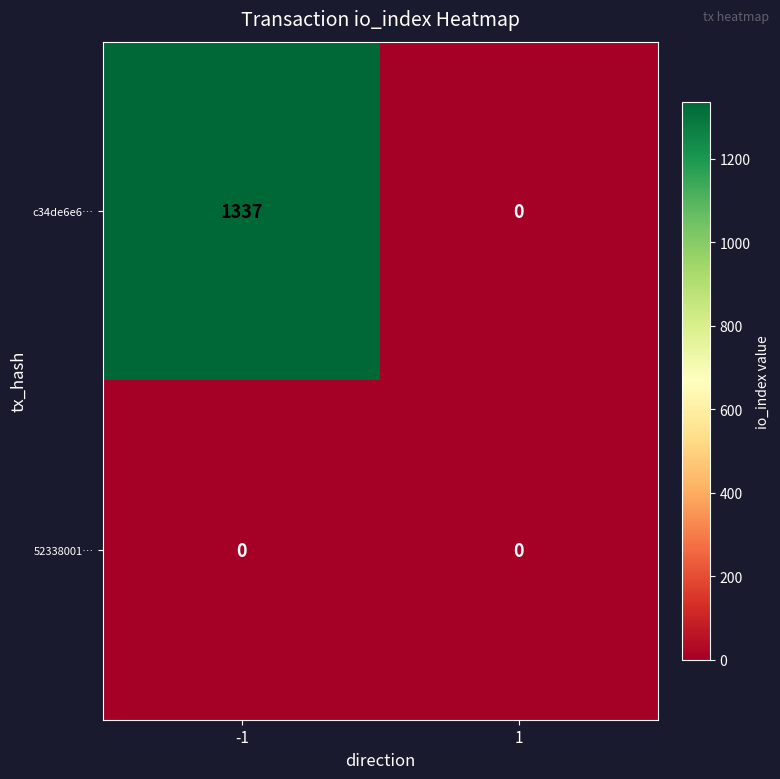

Between -1 and 1, which series saw the biggest shift?

c34de6e6…